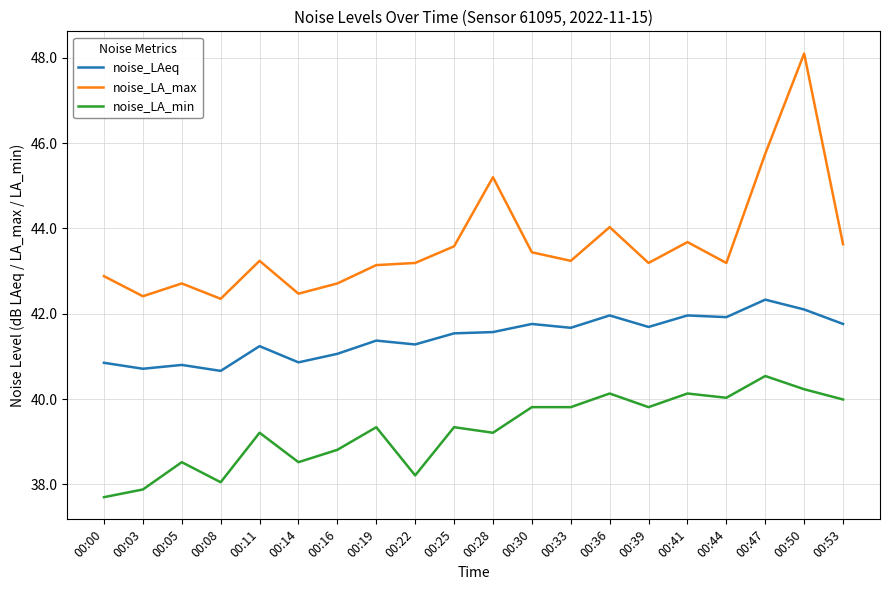

What value does the noise_LA_max series have at 00:22?

43.2